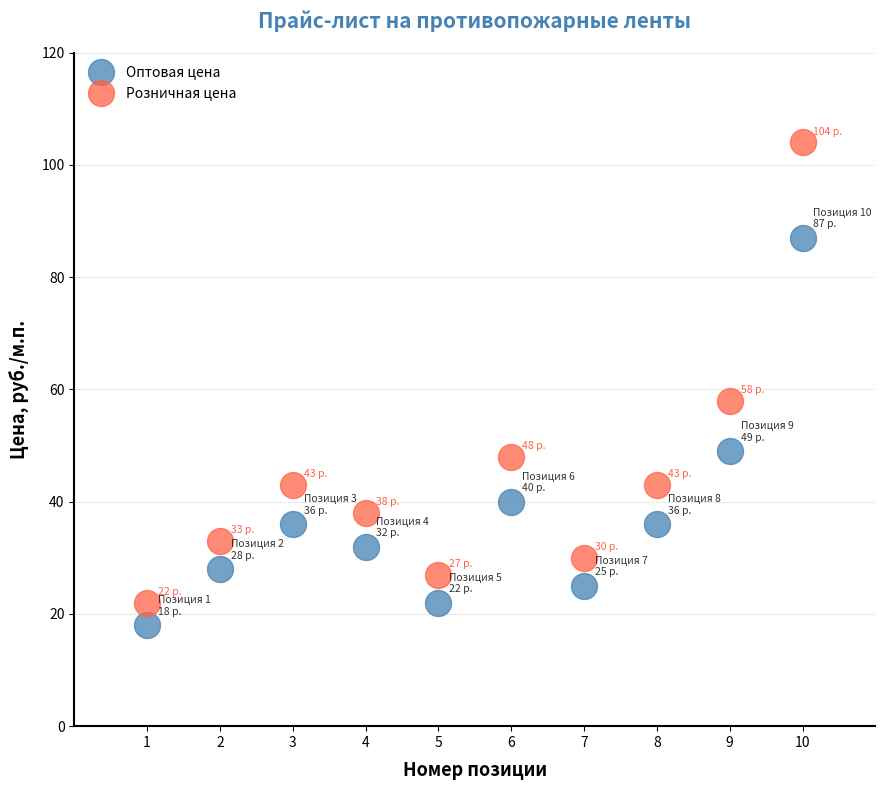

Across all series, what Y value is closest to 61?

58